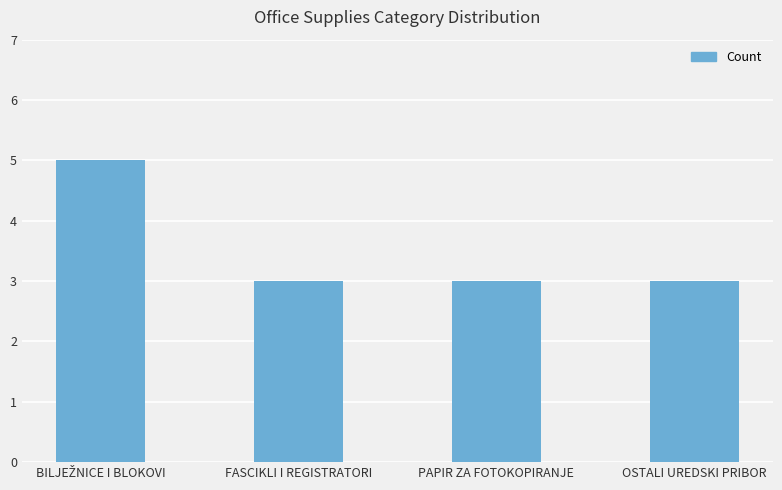

What is the average value?

4